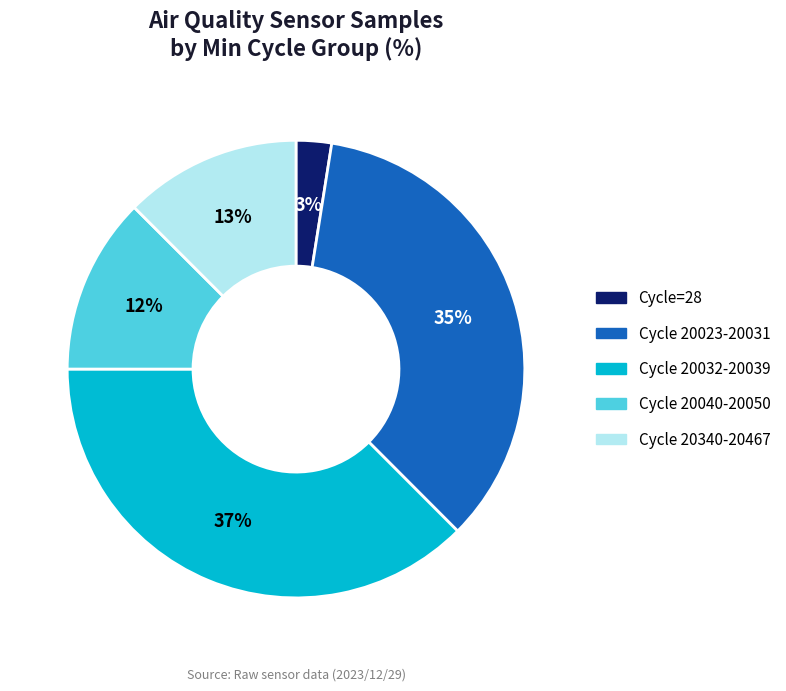

Which slice is the largest?

Cycle 20032-20039